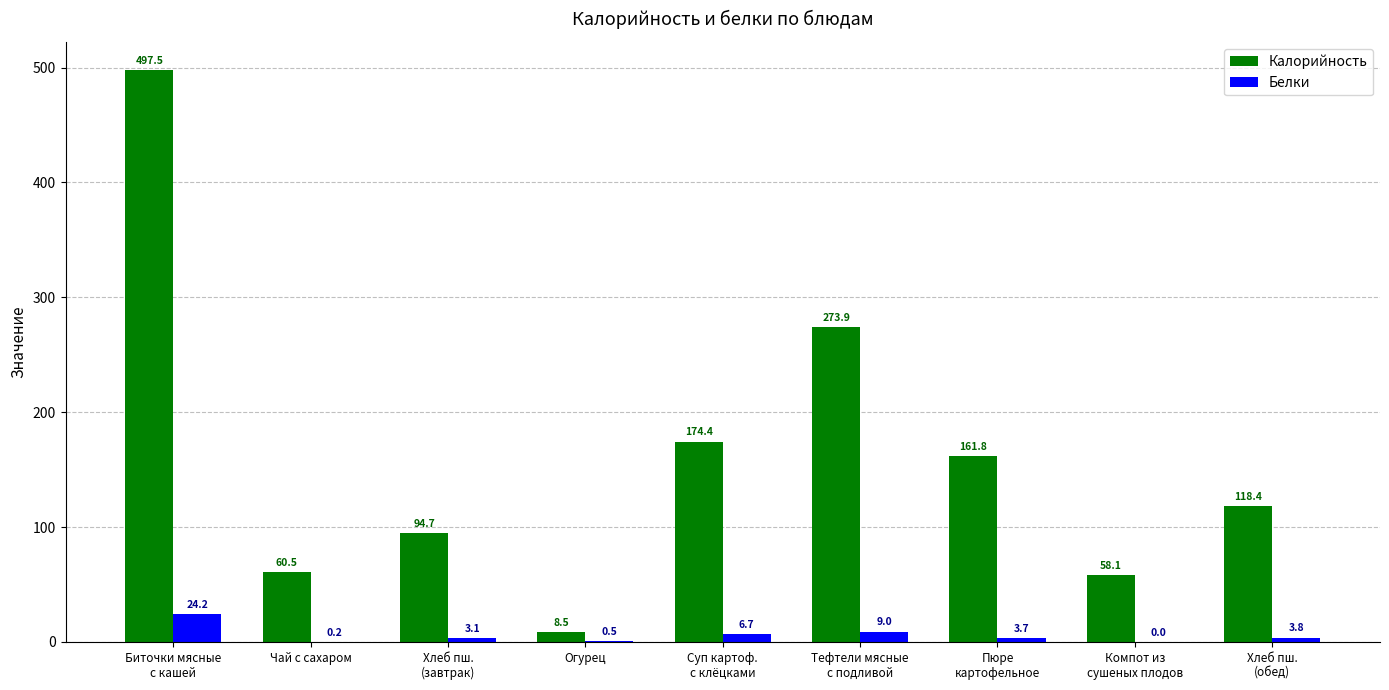

Count the number of data series in this chart.

2